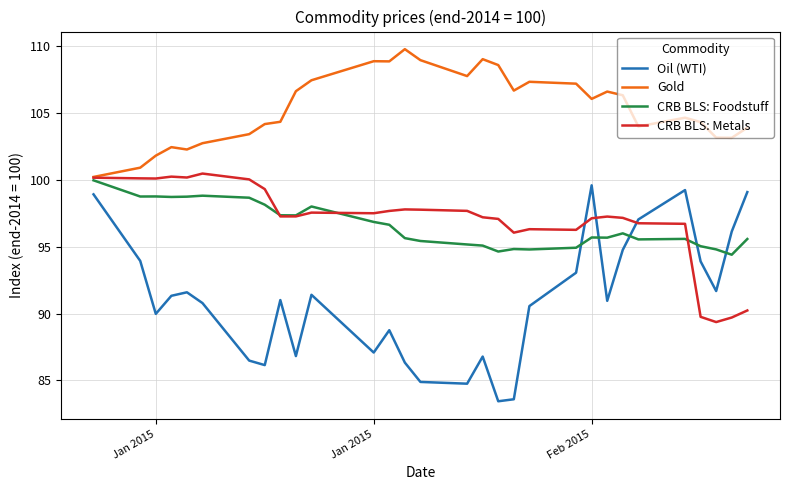

Rank the series by their maximum value, from highest to lowest.

Gold, CRB BLS: Metals, CRB BLS: Foodstuff, Oil (WTI)